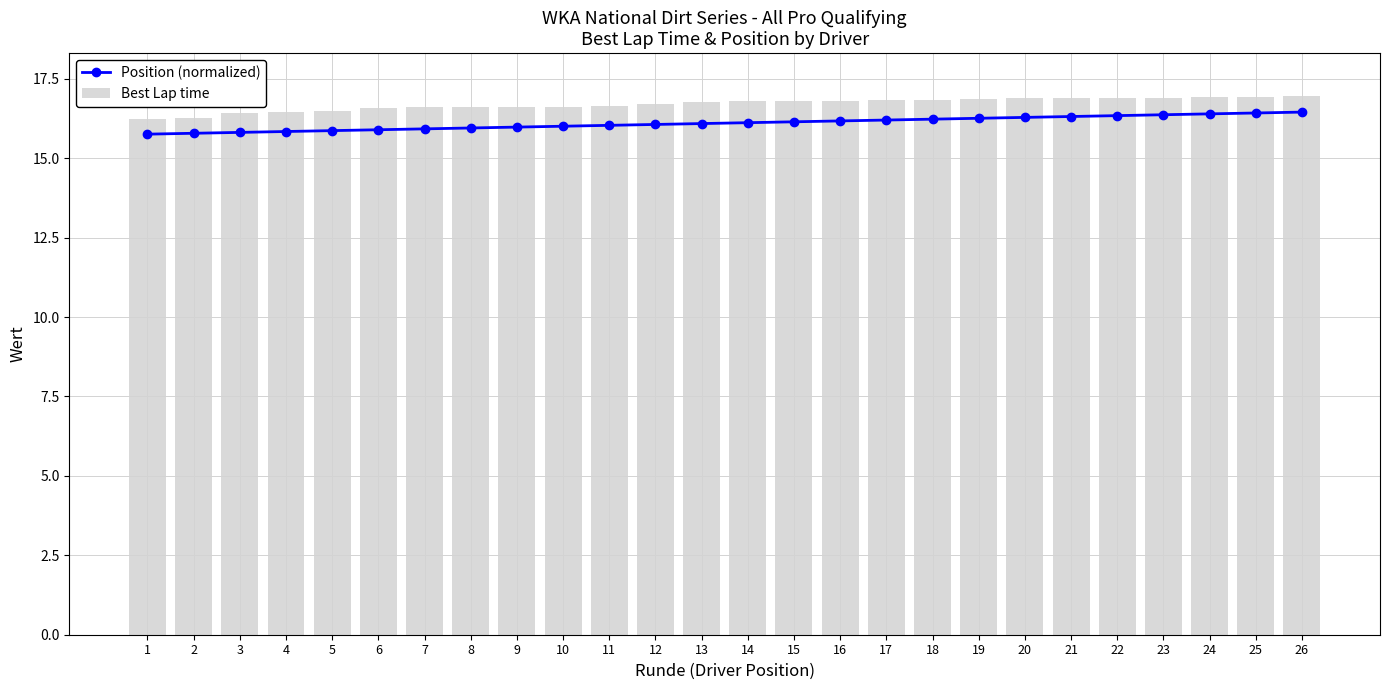

What is the value of the Position (normalized) bar at the 25th from the left?

16.4